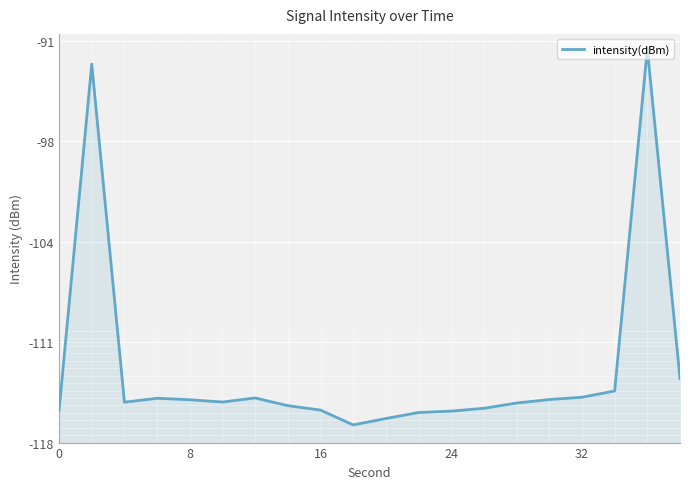

Is it true that the value at 24 is -197.9?

False